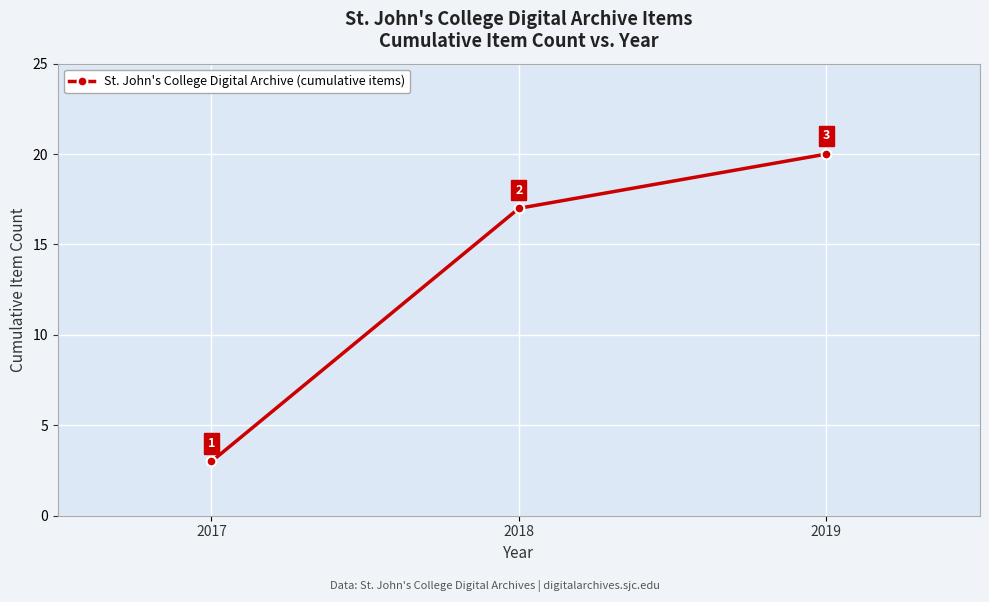

Approximately how many times larger is the value at 2019 compared to 2018?

1.2